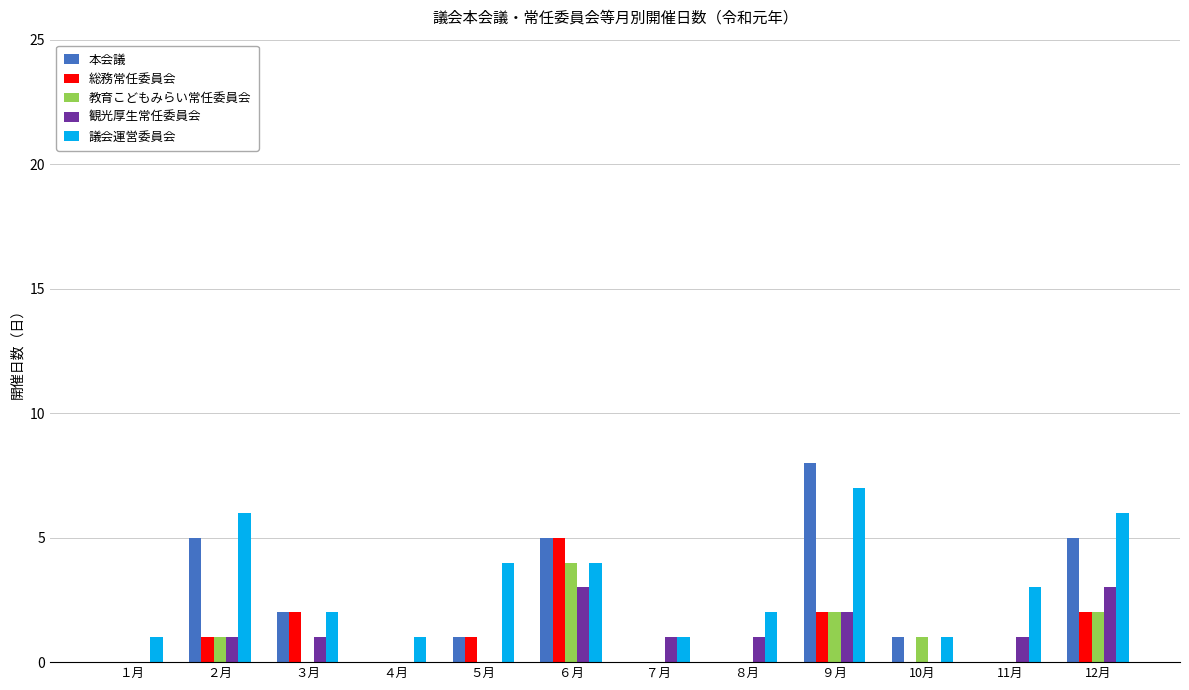

What are all the series names shown in the legend?

本会議, 総務常任委員会, 教育こどもみらい常任委員会, 観光厚生常任委員会, 議会運営委員会